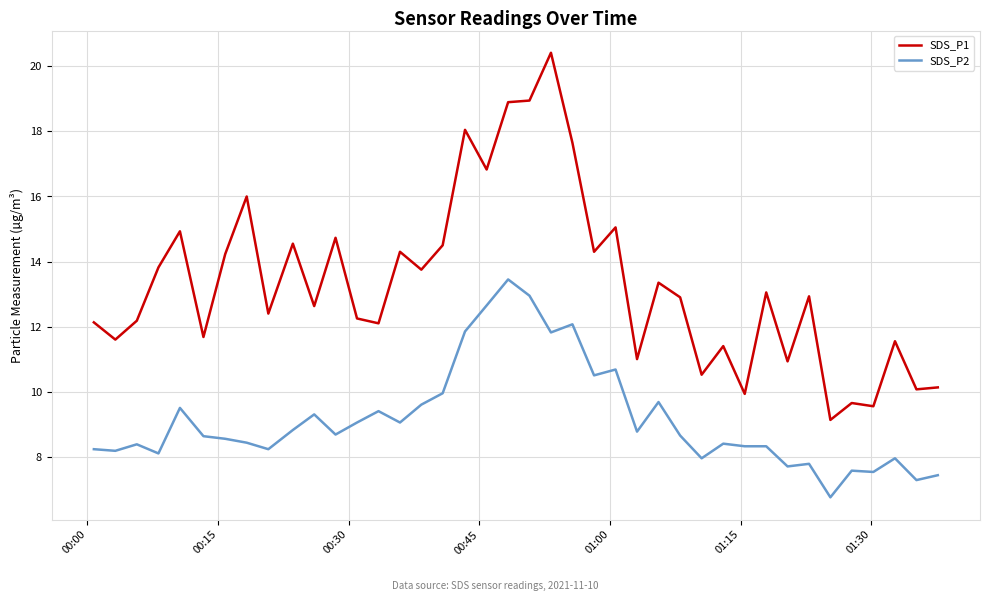

What is the difference between the maximum and minimum values in the SDS_P2 series?

6.7